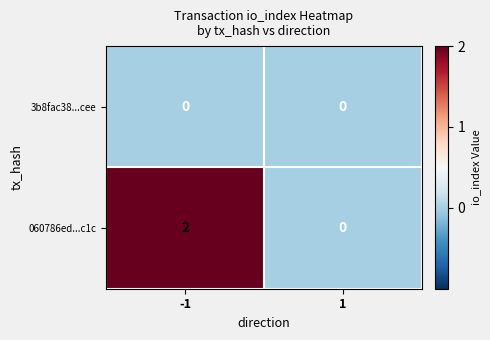

True or false: 060786ed...c1c has a value of 0 at 1.

True